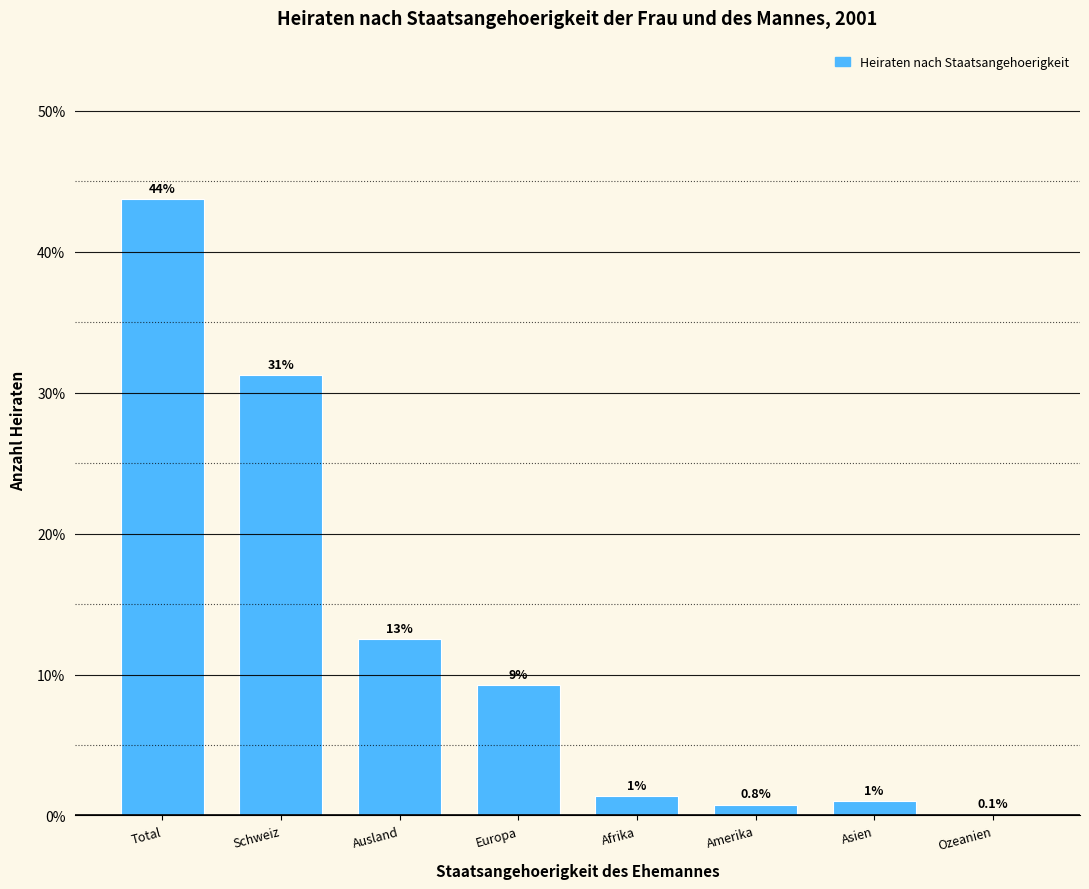

Which has a higher value, Afrika or Ozeanien?

Afrika